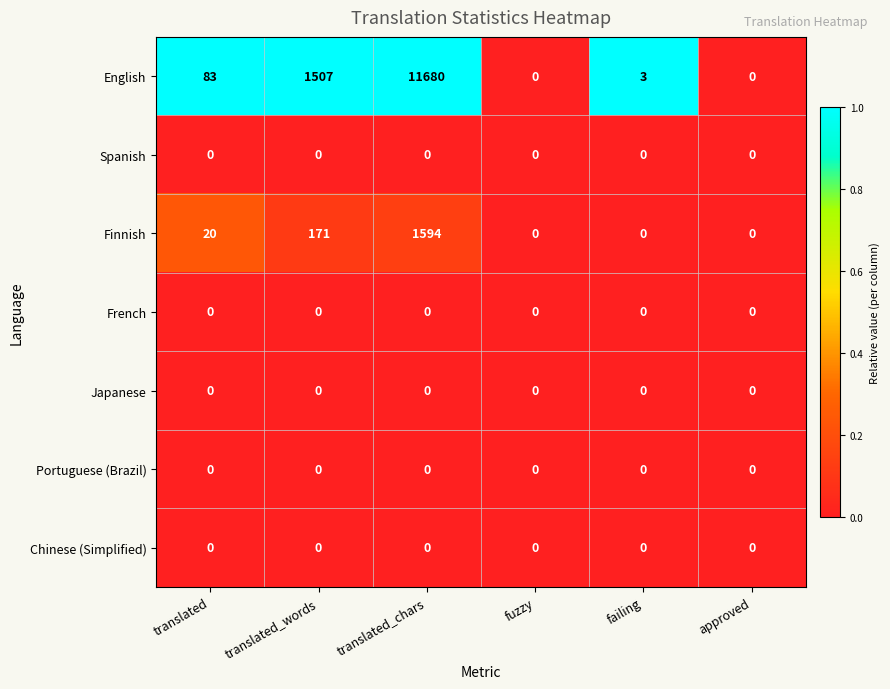

At which category is the sum across all series the highest?

translated_chars